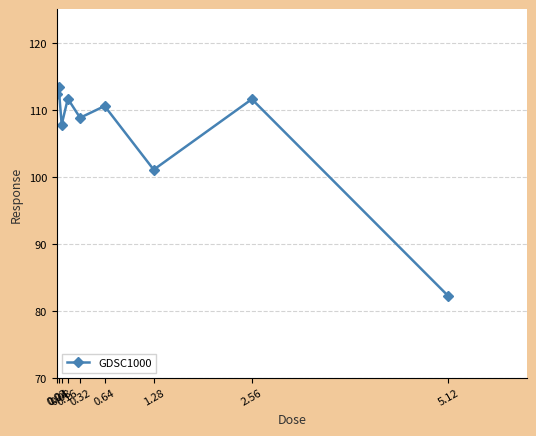

What is the sum of the values at 0.64 and 0.04?

224.0